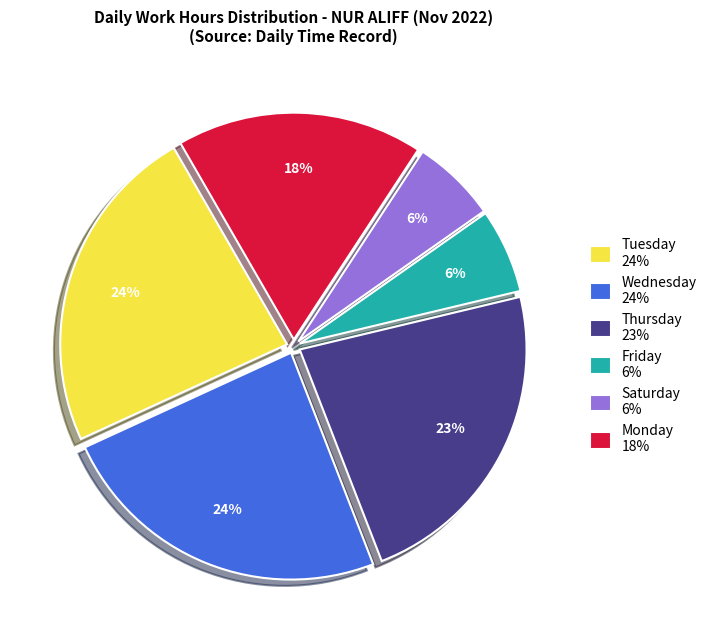

True or false: Saturday 6% accounts for 6% of the total.

True